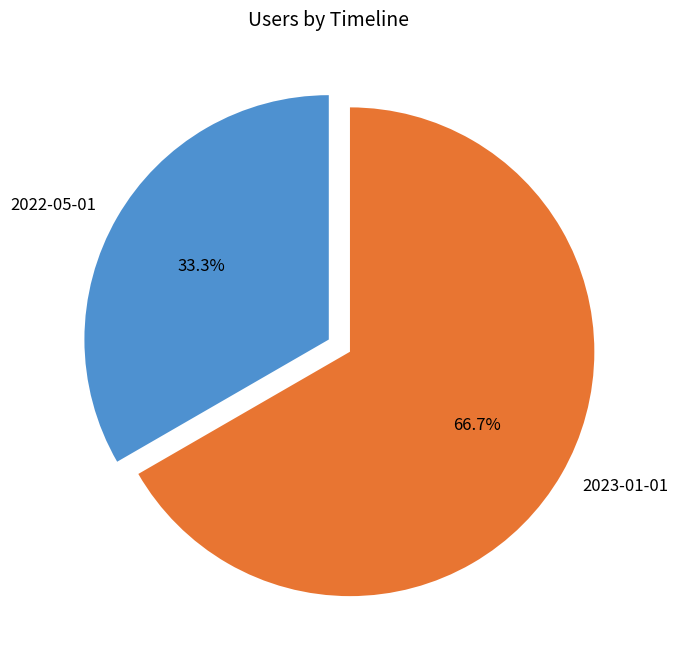

How many slices are in this pie chart?

2